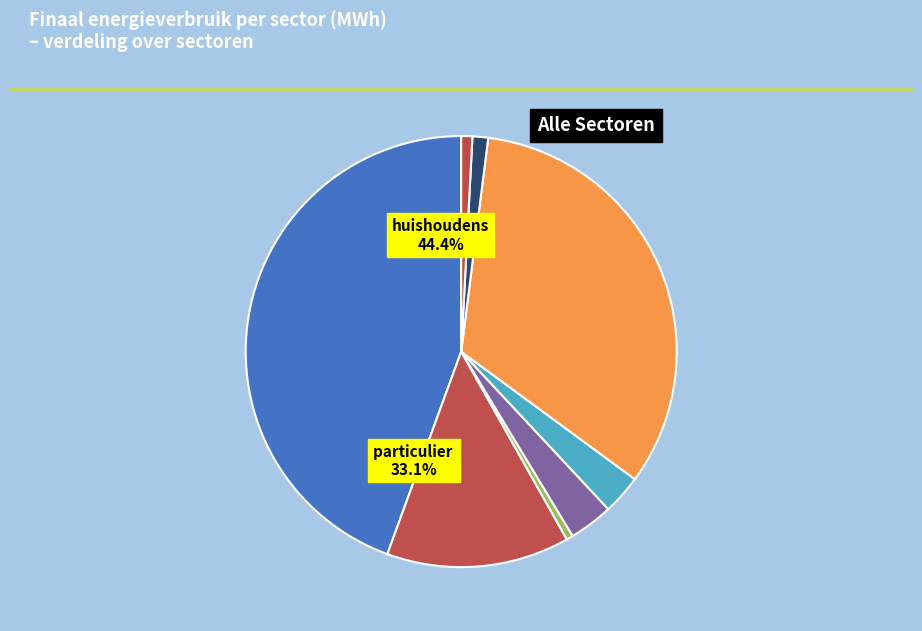

True or false: openbare verlichting accounts for 1% of the total.

False